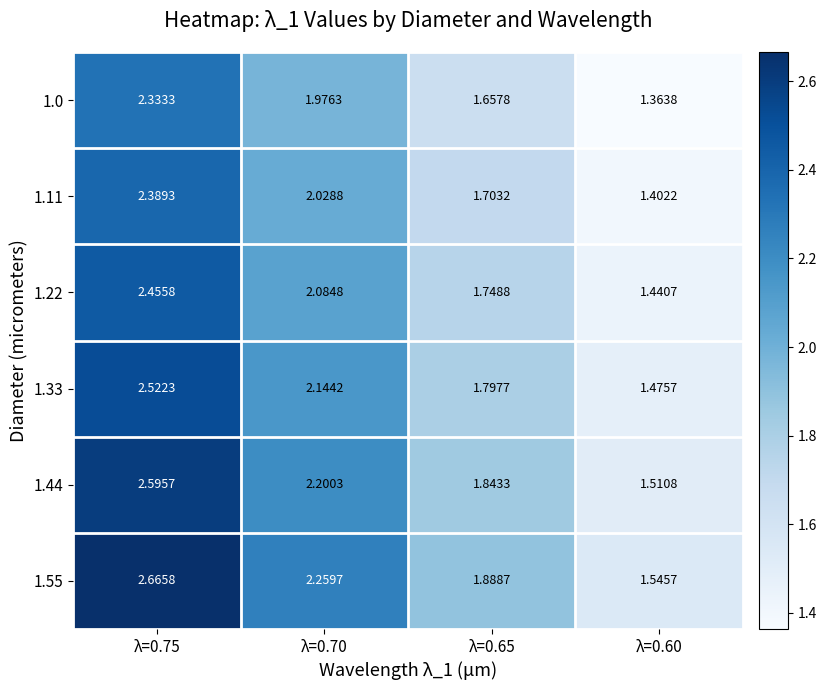

How many categories are shown in the chart?

4